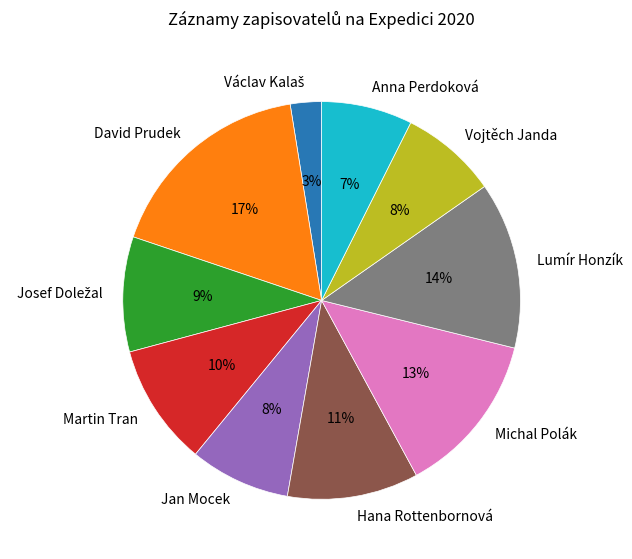

Which has a higher value, Hana Rottenbornová or Vojtěch Janda?

Hana Rottenbornová